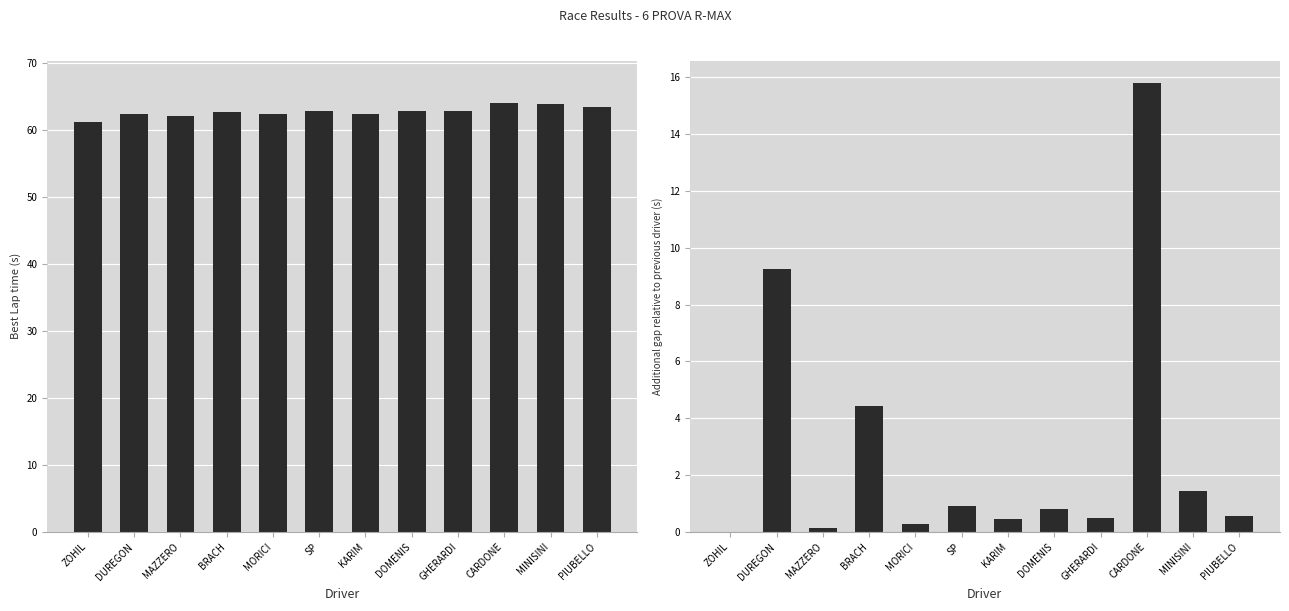

Is it true that Additional Gap to P1 equals 0.2 at MAZZERO?

False